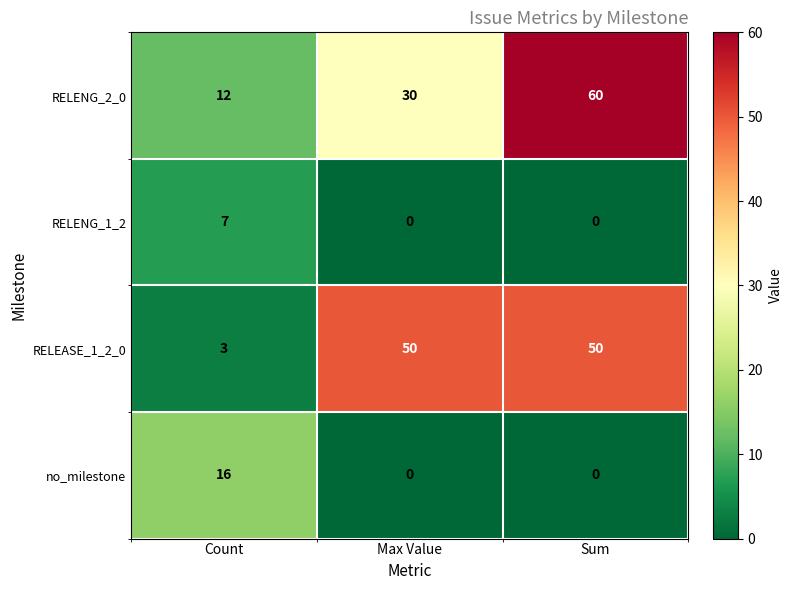

Count the number of data series in this chart.

4